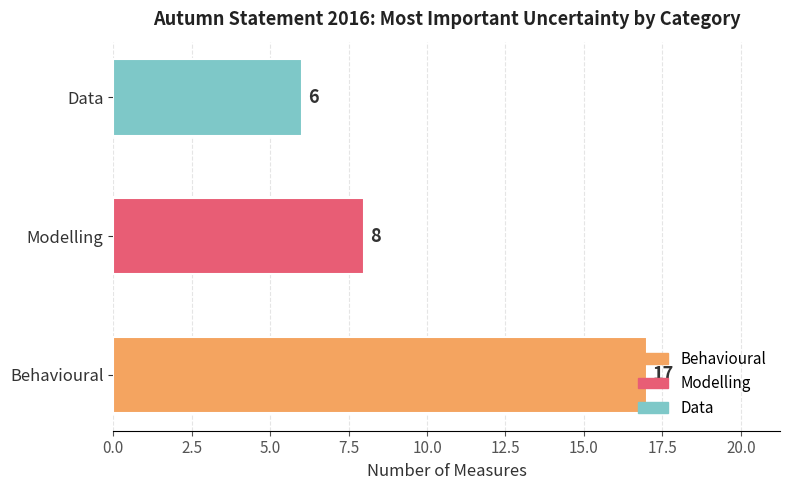

What is the sum of the values at Modelling and Behavioural?

25